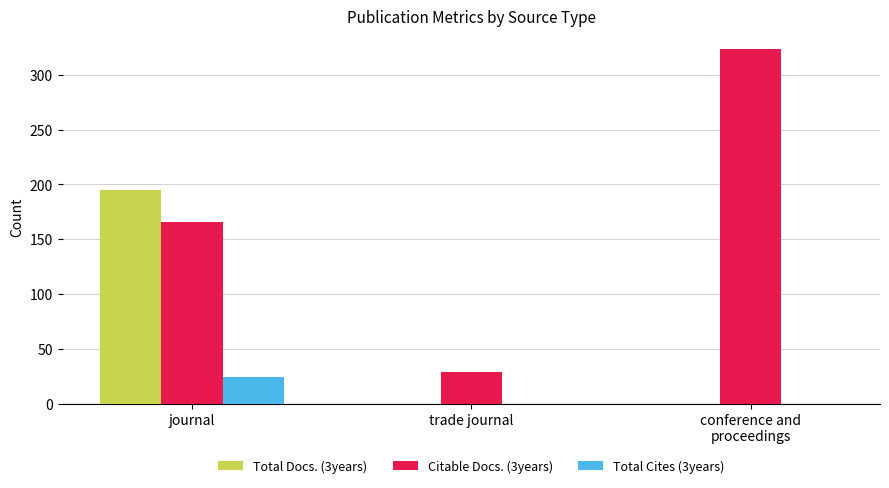

What is the approximate value of Citable Docs. (3years) at trade journal, to the nearest 10?

30